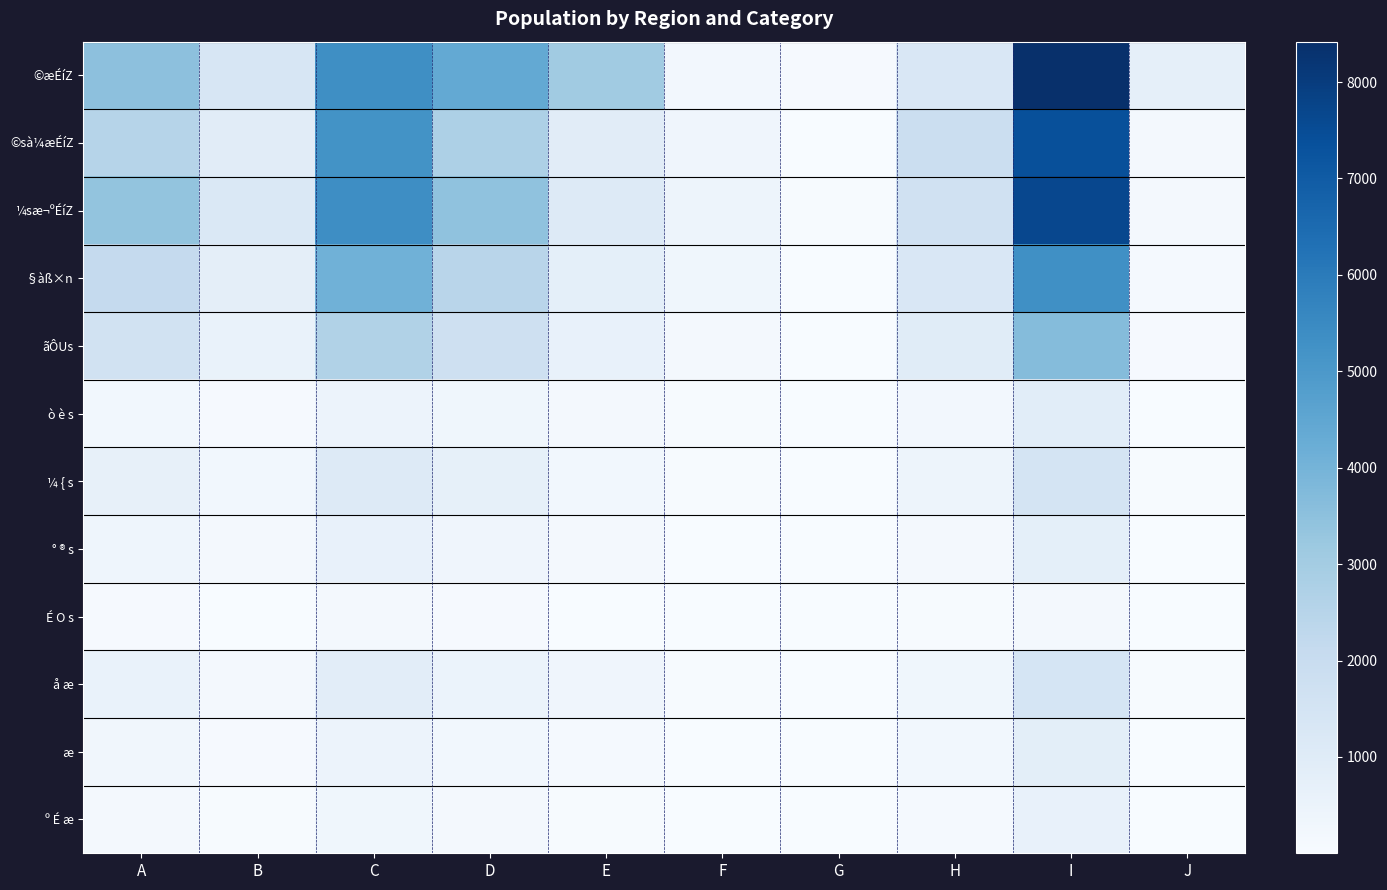

What is the spread (max minus min) of values at E?

3038